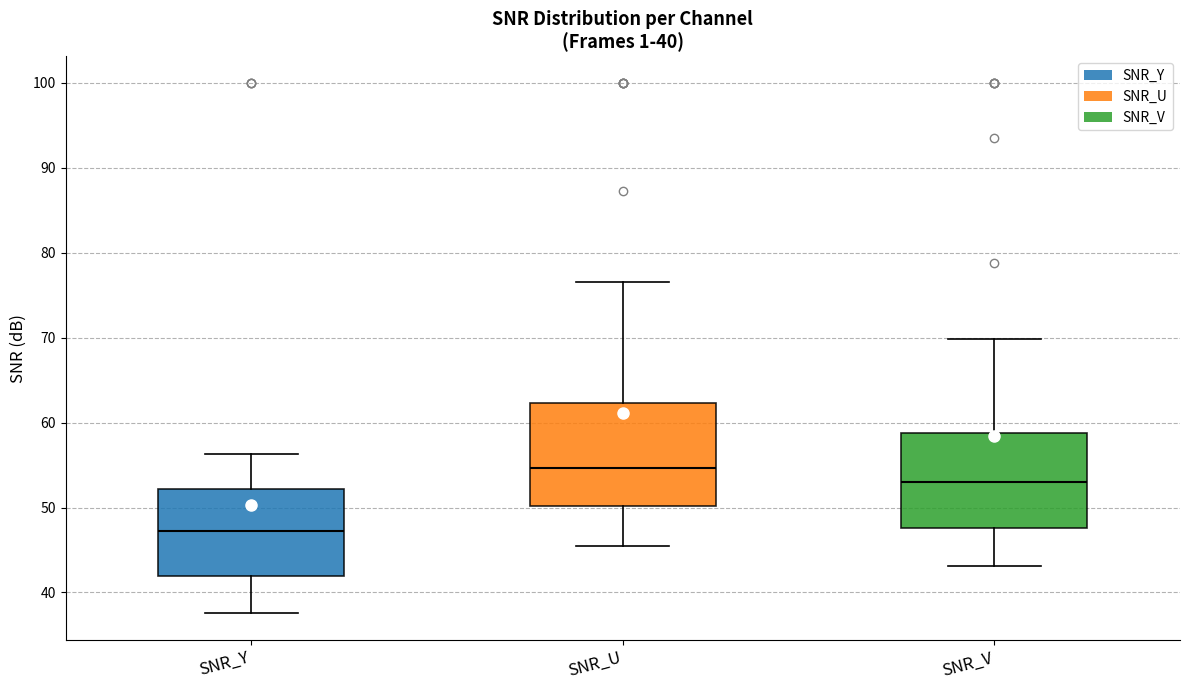

Which box's median line is the highest?

SNR_U